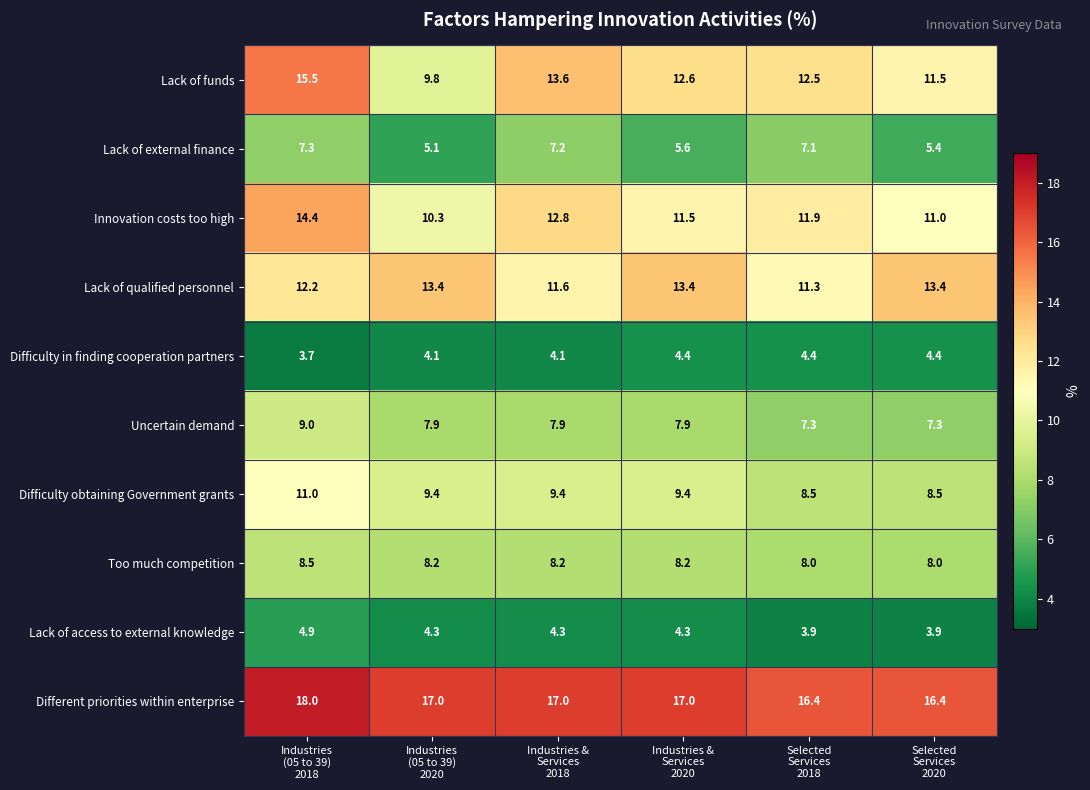

Which series has the widest spread of values?

Lack of funds